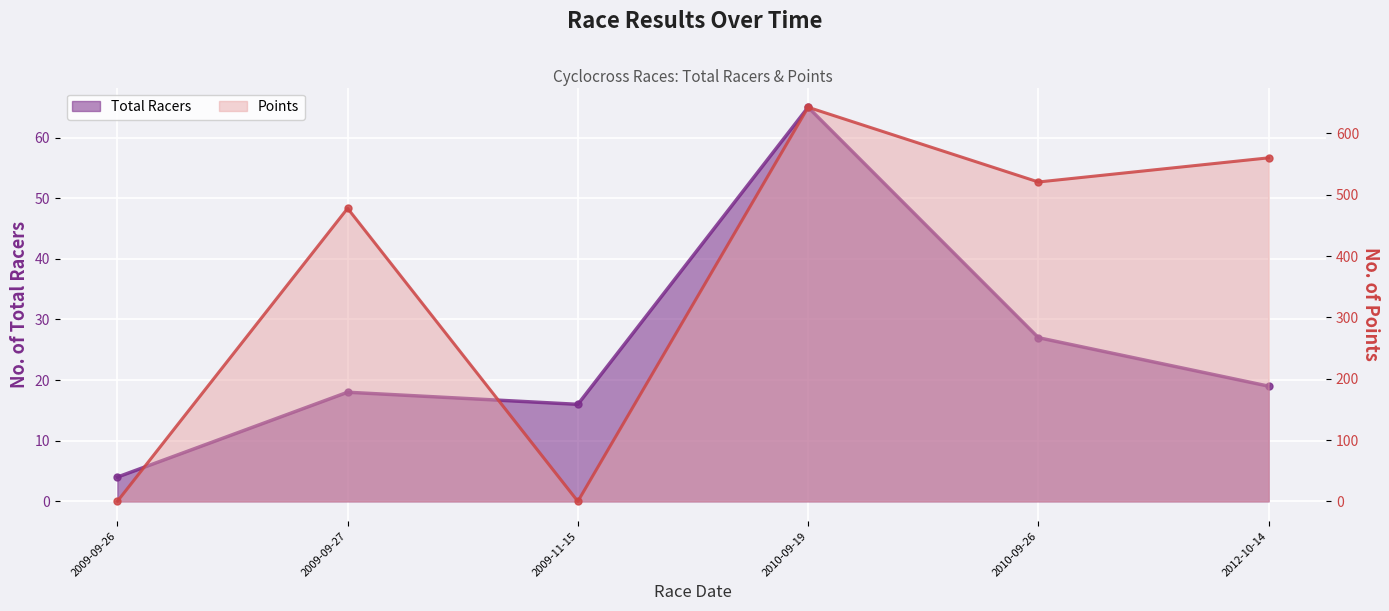

List the labels in order of Total Racers value, smallest first.

2009-09-26, 2009-11-15, 2009-09-27, 2012-10-14, 2010-09-26, 2010-09-19